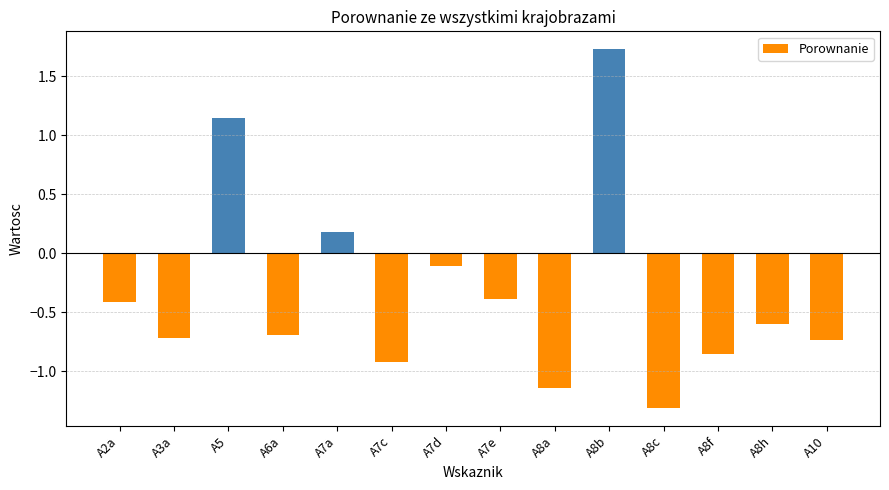

What is the smallest value displayed?

-1.3